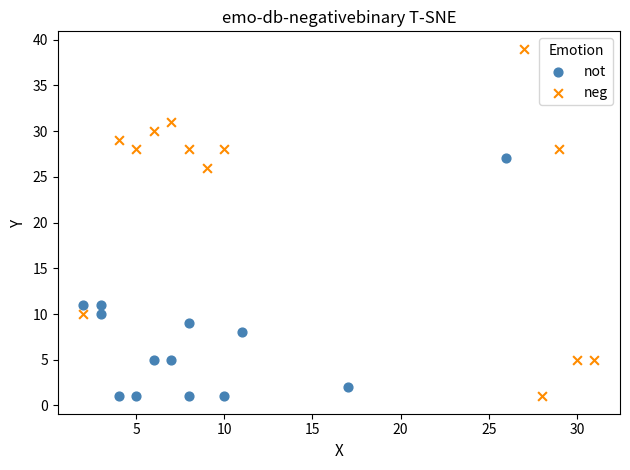

Which series reaches the maximum Y coordinate?

neg